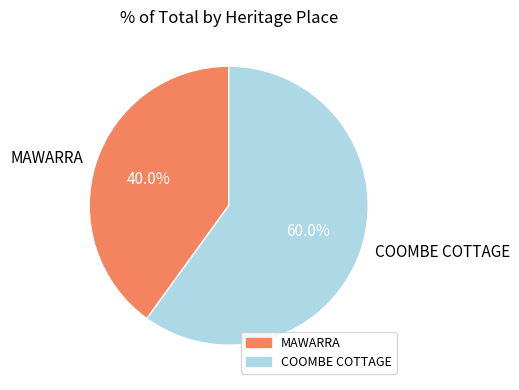

What percentage is the MAWARRA slice, to the nearest percent?

40%